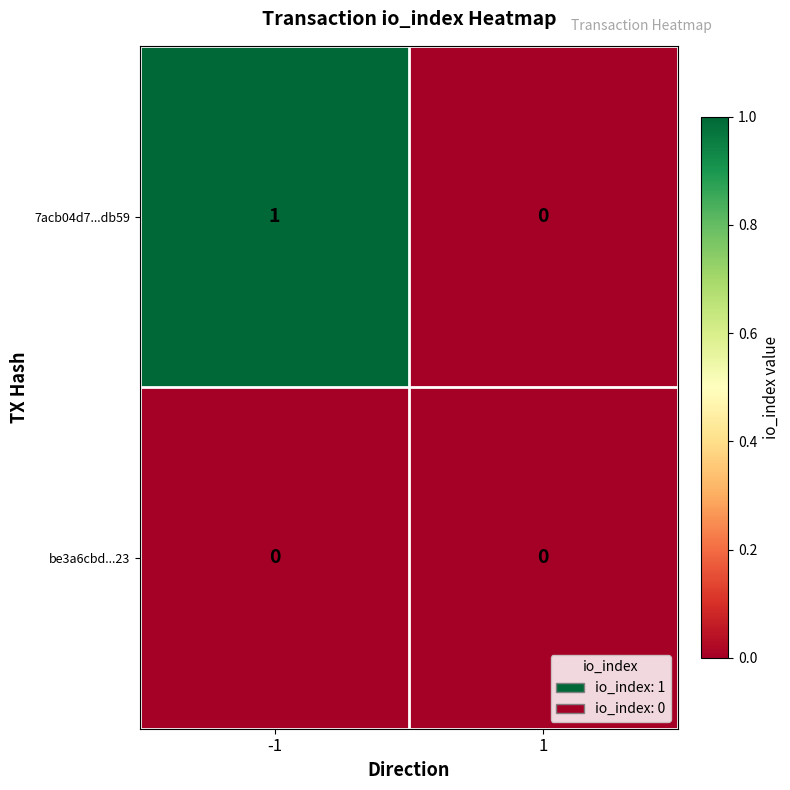

What is the spread (max minus min) of values at -1?

1